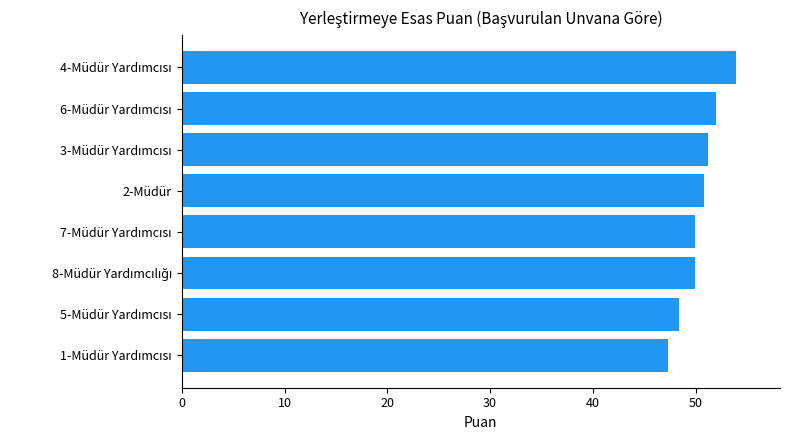

Reading bottom to top, list all the values displayed in this chart.

47.3	48.4	49.9	49.9	50.8	51.2	52.0	53.9